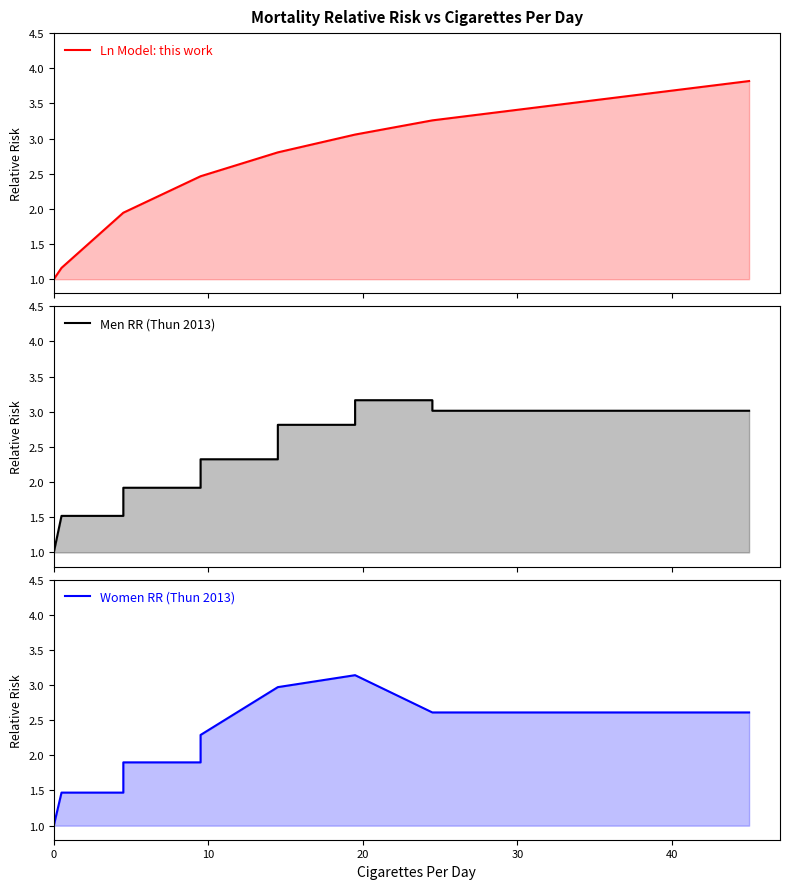

After their last crossing, which series has the higher values: Women RR (Thun 2013) or Men RR (Thun 2013)?

Men RR (Thun 2013)